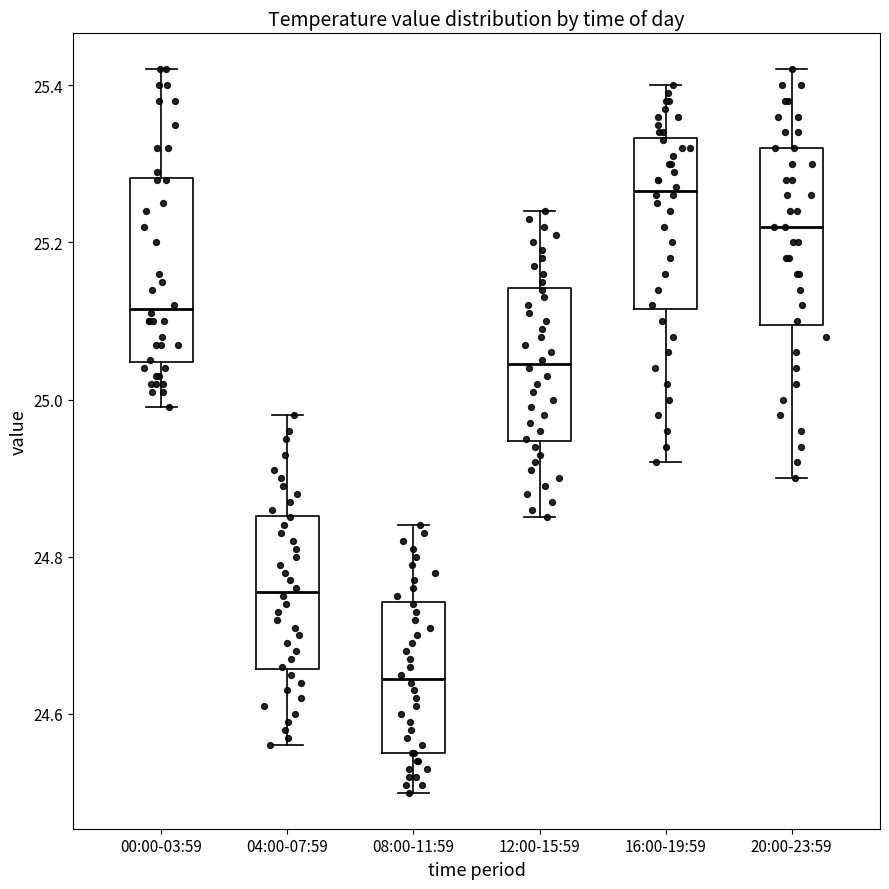

Where is the upper edge of the box for 04:00-07:59 on the y-axis? The values are not printed on the chart, so give them approximately, as read against the axis.

24.86